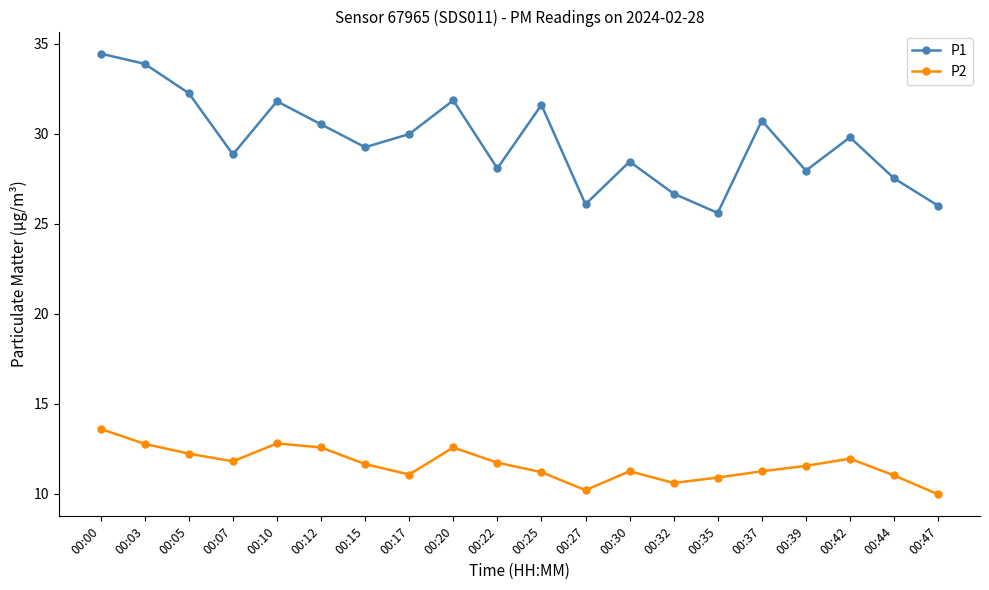

True or false: P1 and P2 cross at least once.

False